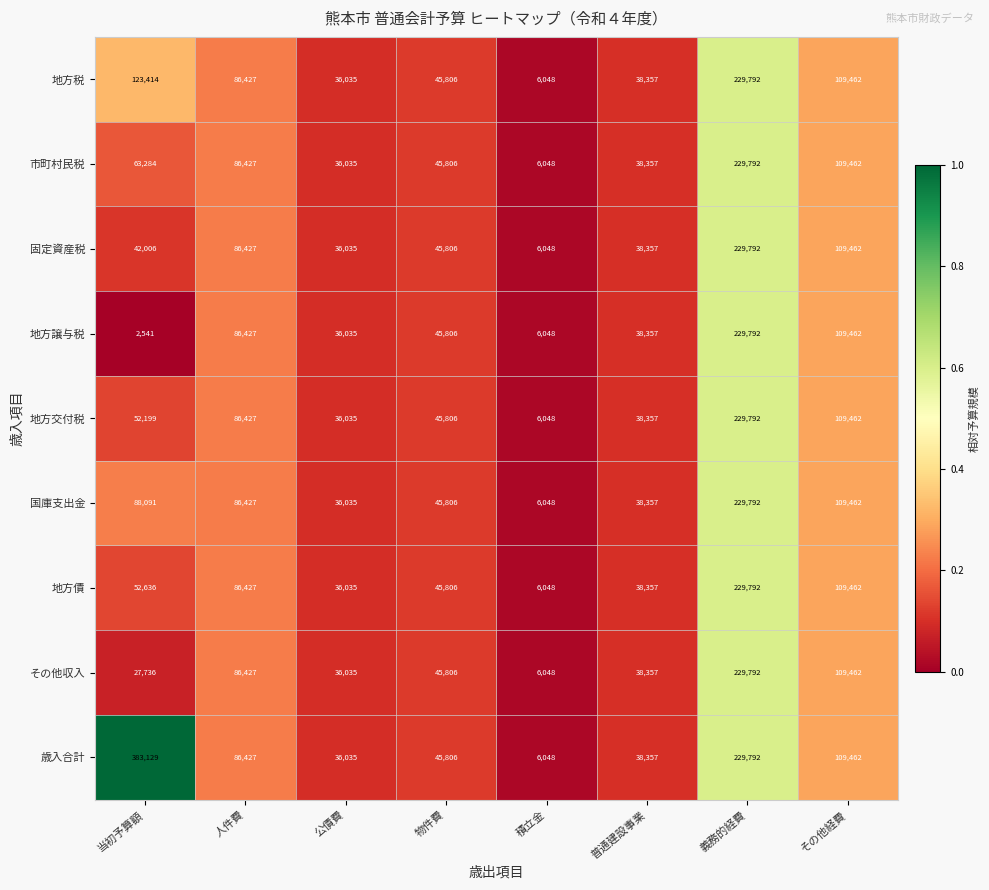

Rank the categories by 地方交付税 value from highest to lowest.

義務的経費, その他経費, 人件費, 当初予算額, 物件費, 普通建設事業, 公債費, 積立金